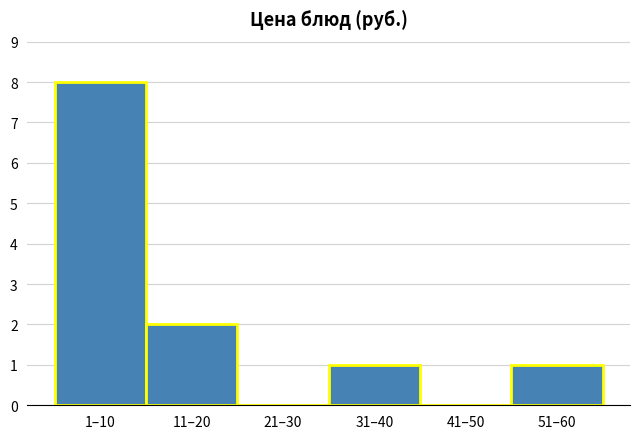

Reading right to left, transcribe all the data shown in this chart.

51–60=1	41–50=0	31–40=1	21–30=0	11–20=2	1–10=8